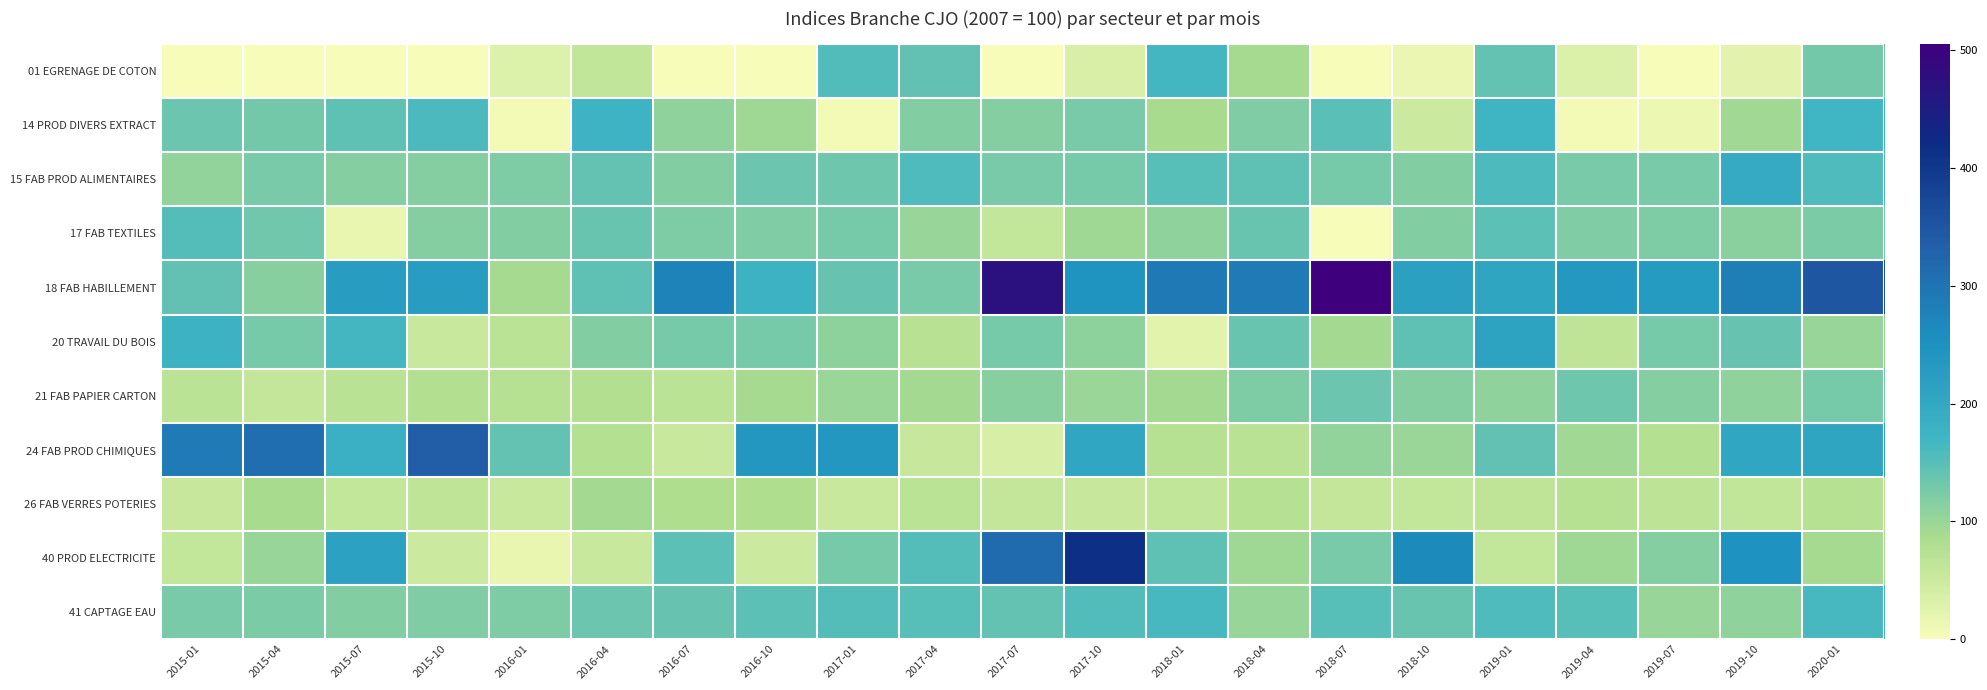

Which series has the largest total across all categories?

18 FAB HABILLEMENT